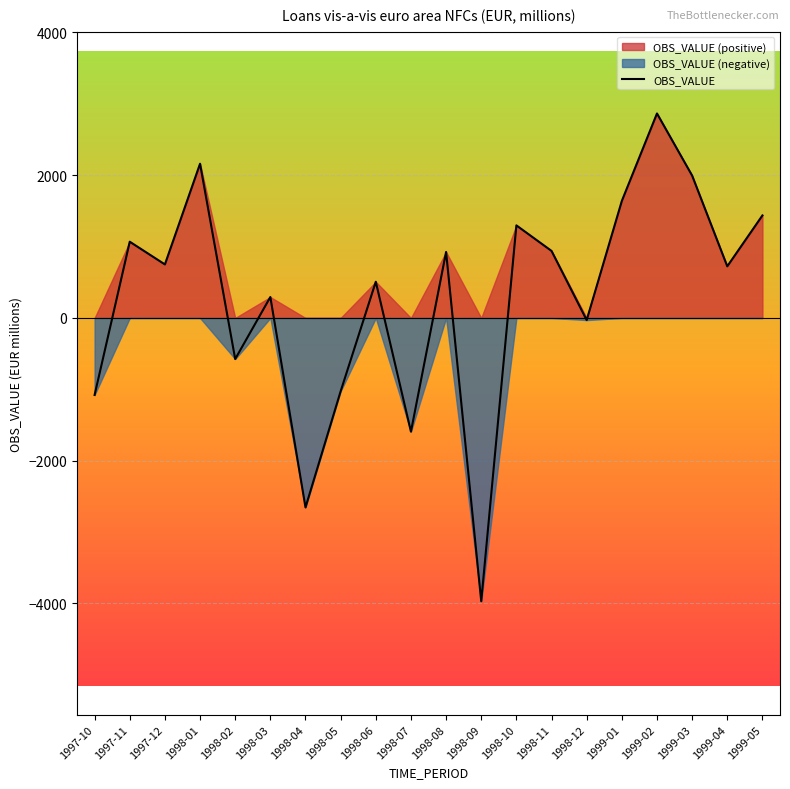

The value at 1998-02 is -972.8. True or false?

False